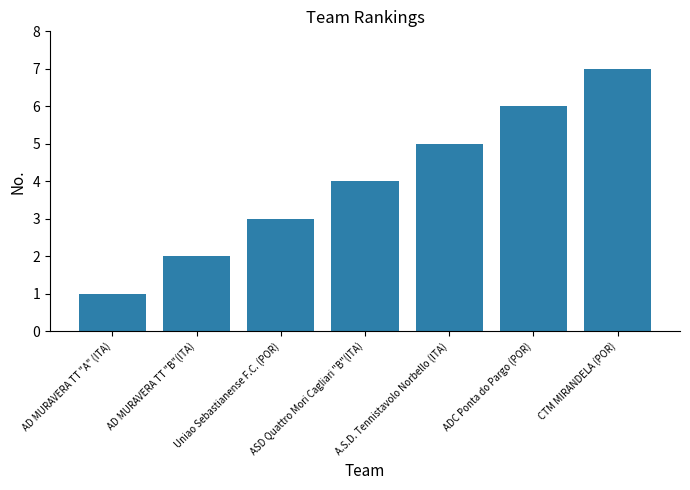

What position from the left is AD MURAVERA TT "A" (ITA)?

1